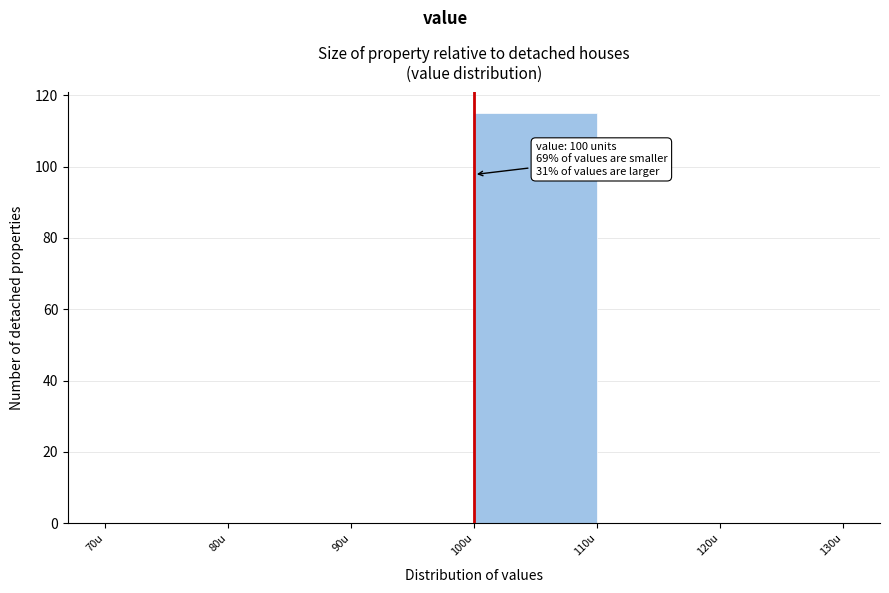

Which range on the x-axis has the tallest bar?

100 to 110